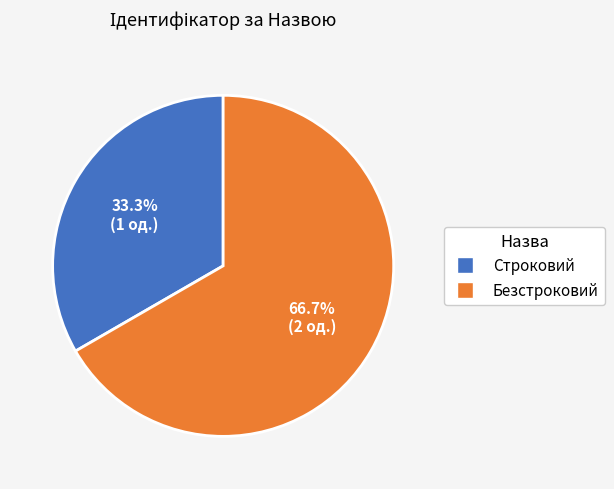

What is the majority slice?

Безстроковий